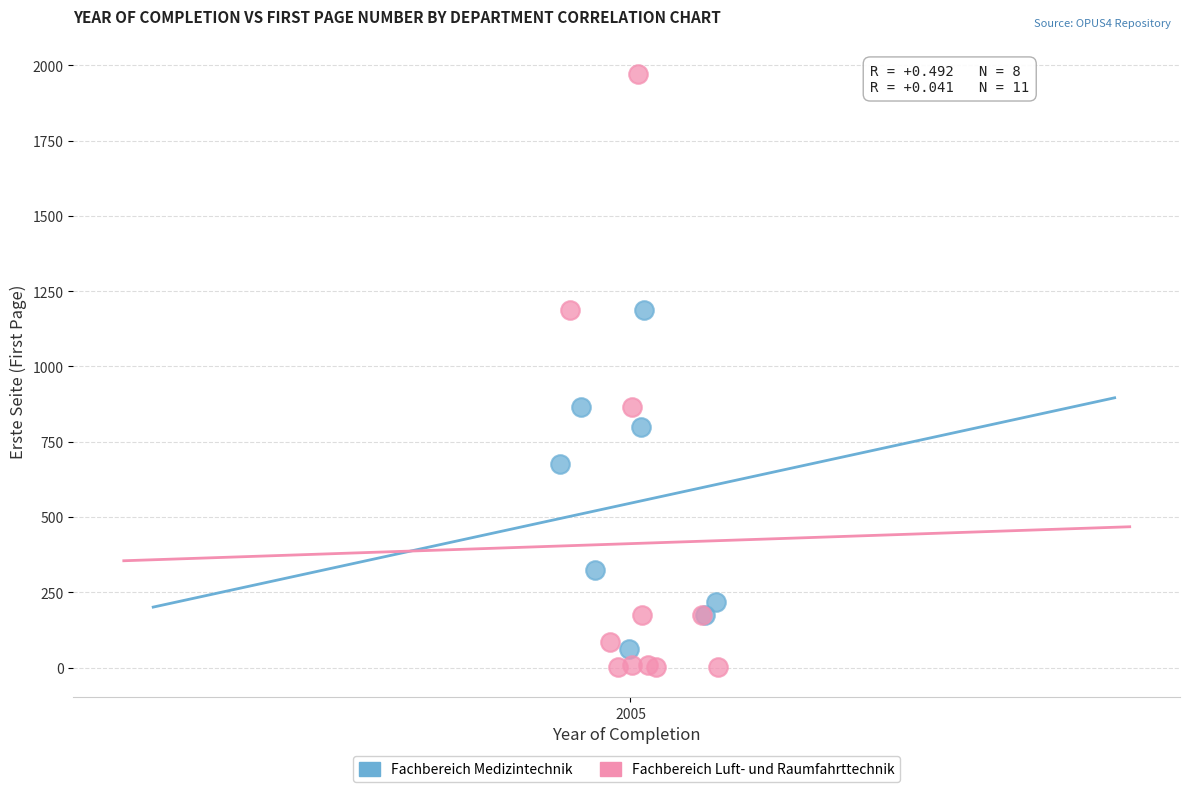

Which series has the largest Y range (max minus min)?

Fachbereich Luft- und Raumfahrttechnik